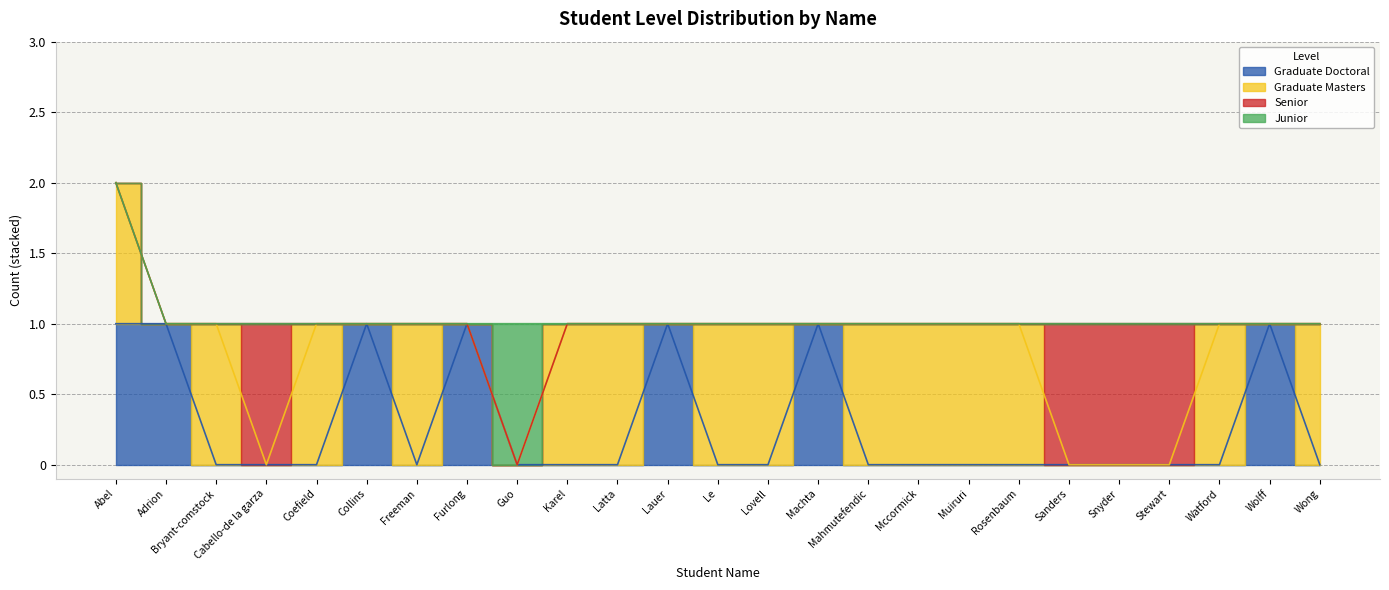

The Graduate Masters series shows 1 at Rosenbaum. True or false?

True